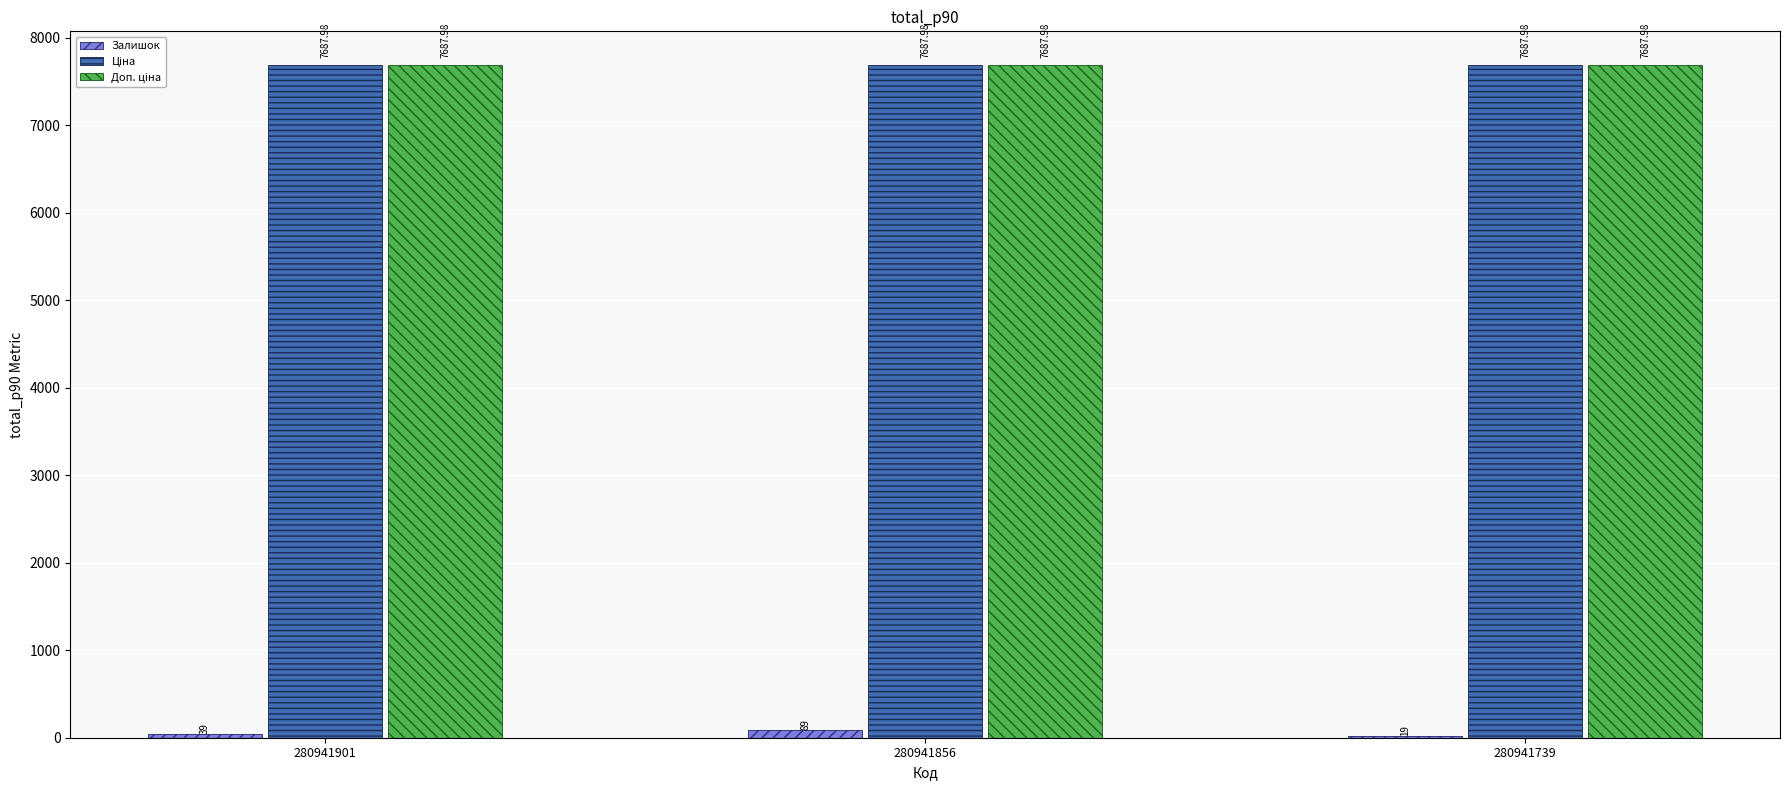

What is the total value across all series at 280941901?

15415.0